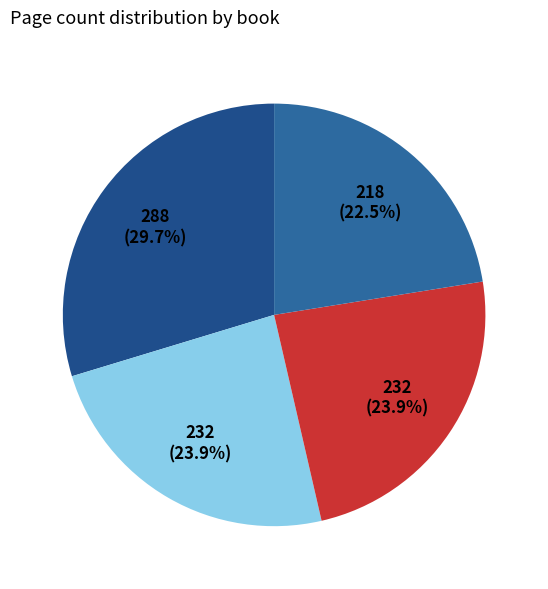

How many segments does this pie chart have?

4